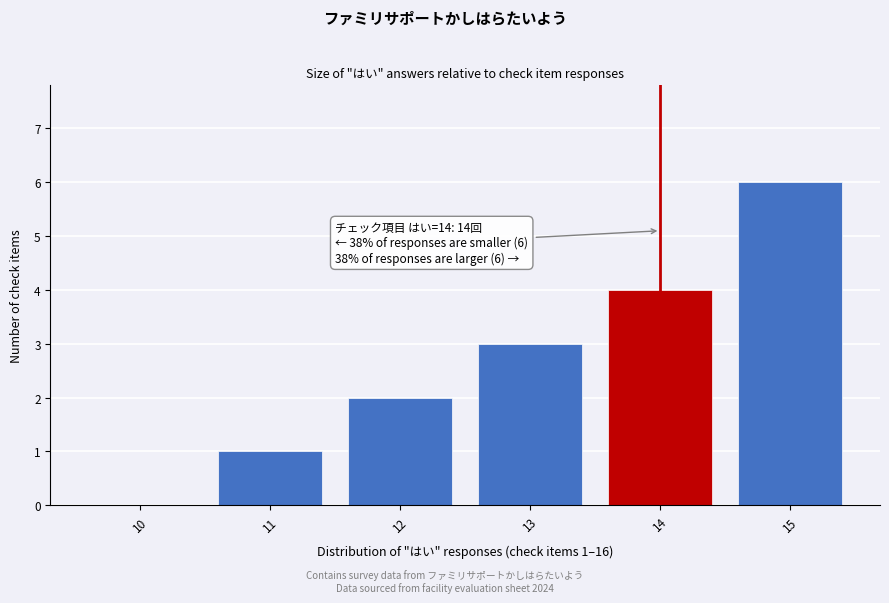

Reading left to right, list all the values displayed in this chart.

10=0	11=1	12=2	13=3	14=4	15=6